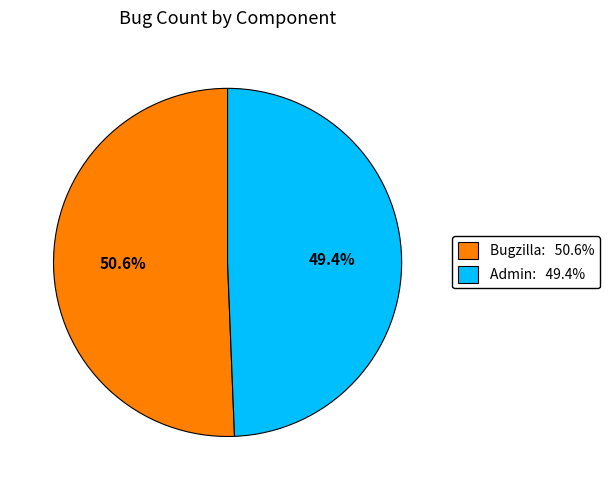

What percentage is the Admin slice, to the nearest percent?

49%